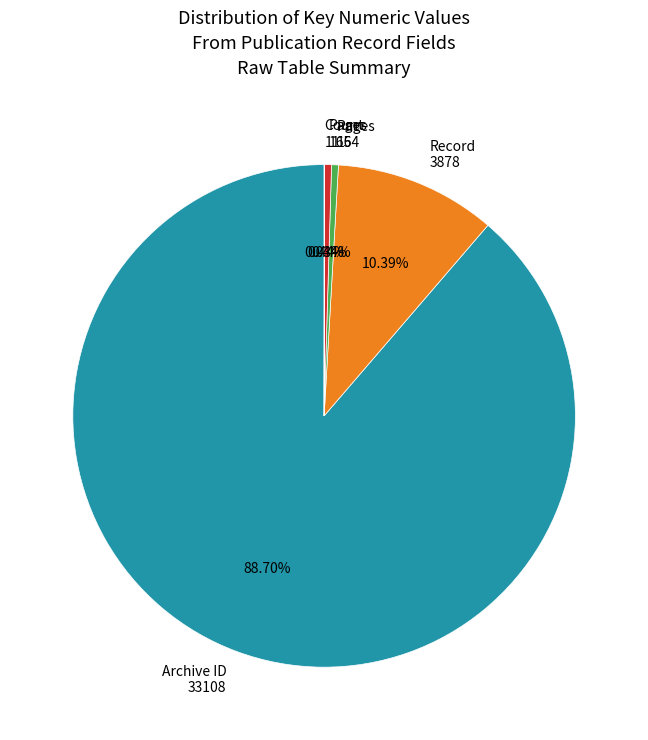

Do Archive ID 33108 and Pages 165 together represent more than half of the pie?

Yes